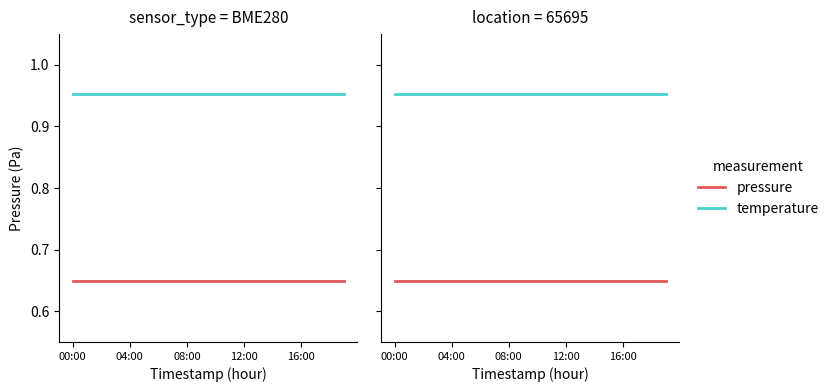

List the series in order of their overall mean, lowest first.

pressure, temperature